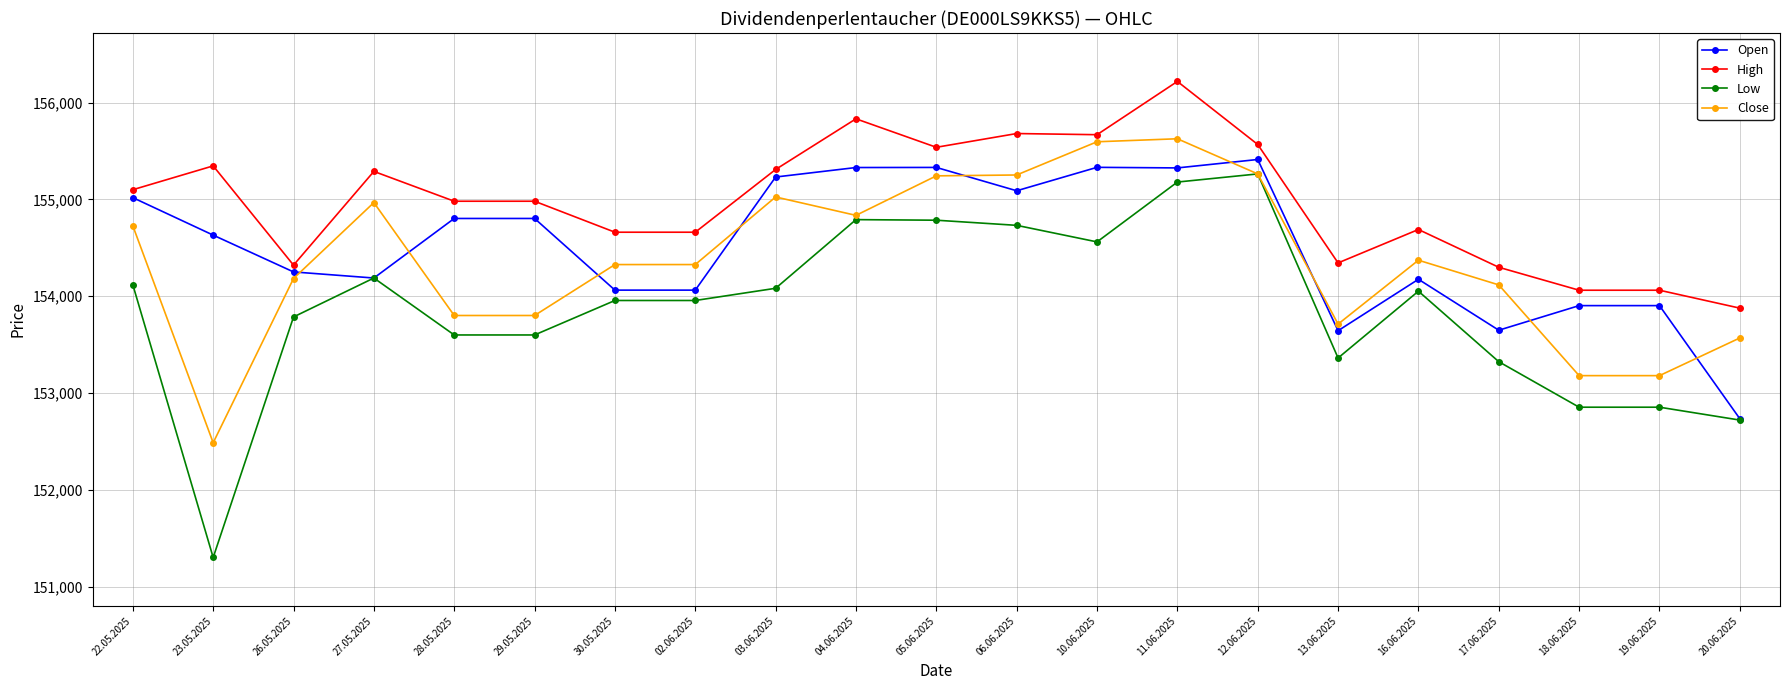

Which category has the highest value in the Open series?

12.06.2025